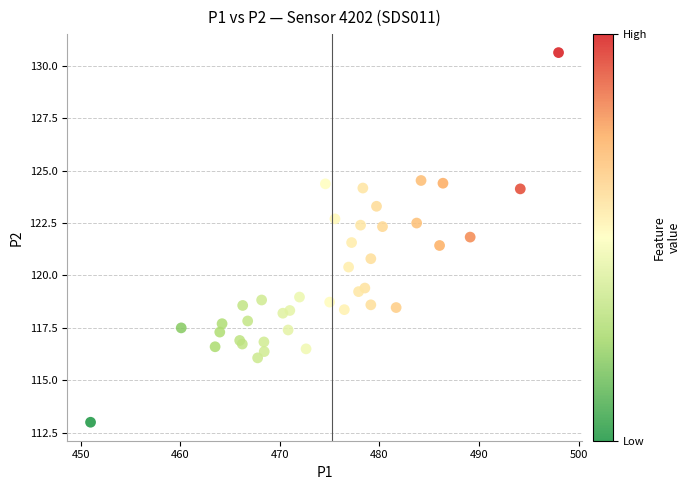

What Y value in the scatter plot is closest to 121?

120.8